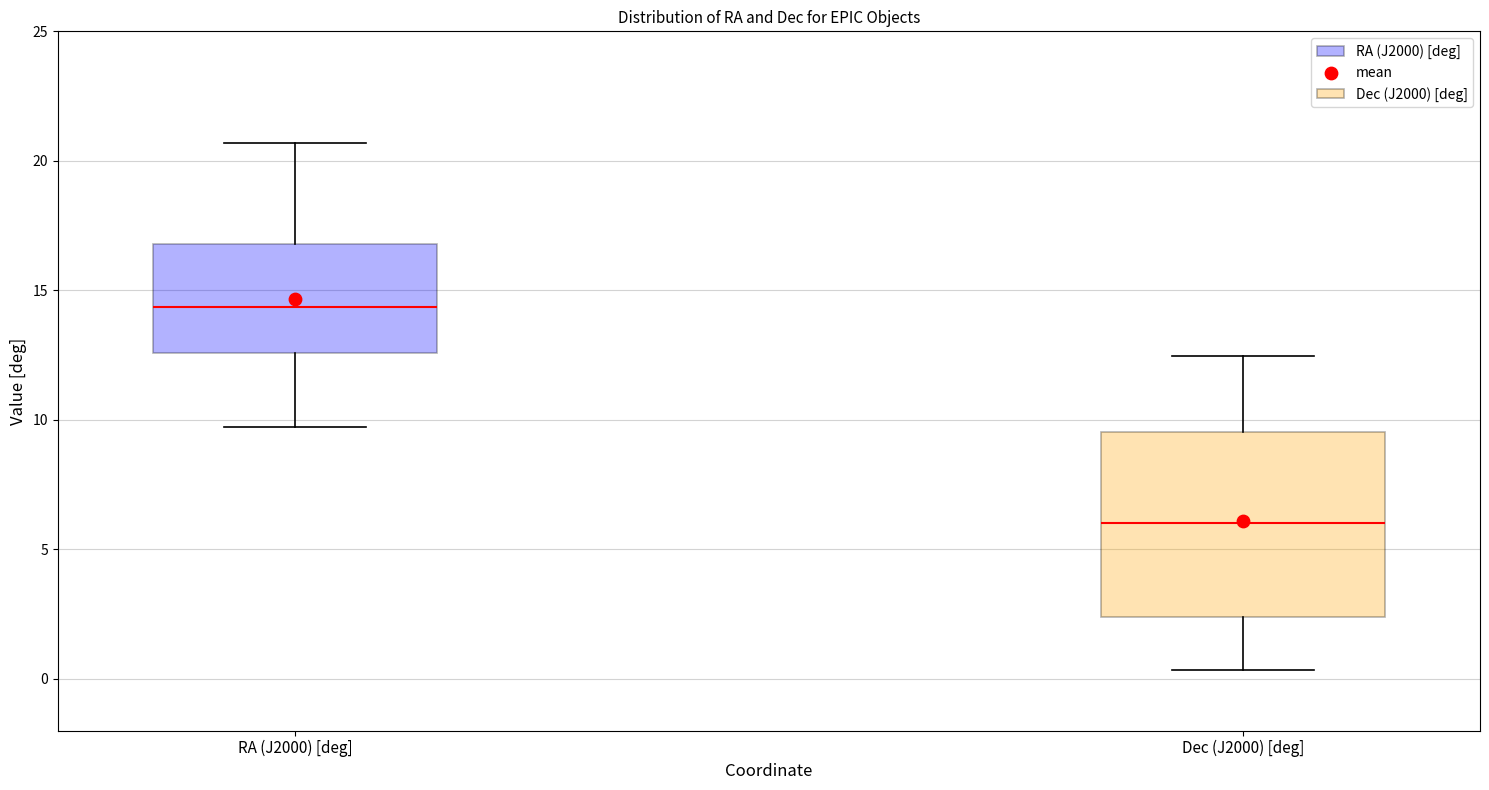

Reading left to right, transcribe this box plot: for each box, give where its median line is, the range the box spans, and where its two whiskers end, as read against the y-axis. The values are not printed on the chart, so give them approximately, as read against the axis.

RA (J2000) [deg]: median 14.5, box 12.5 to 17.0, whiskers 9.5 to 20.5
Dec (J2000) [deg]: median 6.0, box 2.5 to 9.5, whiskers 0.5 to 12.5